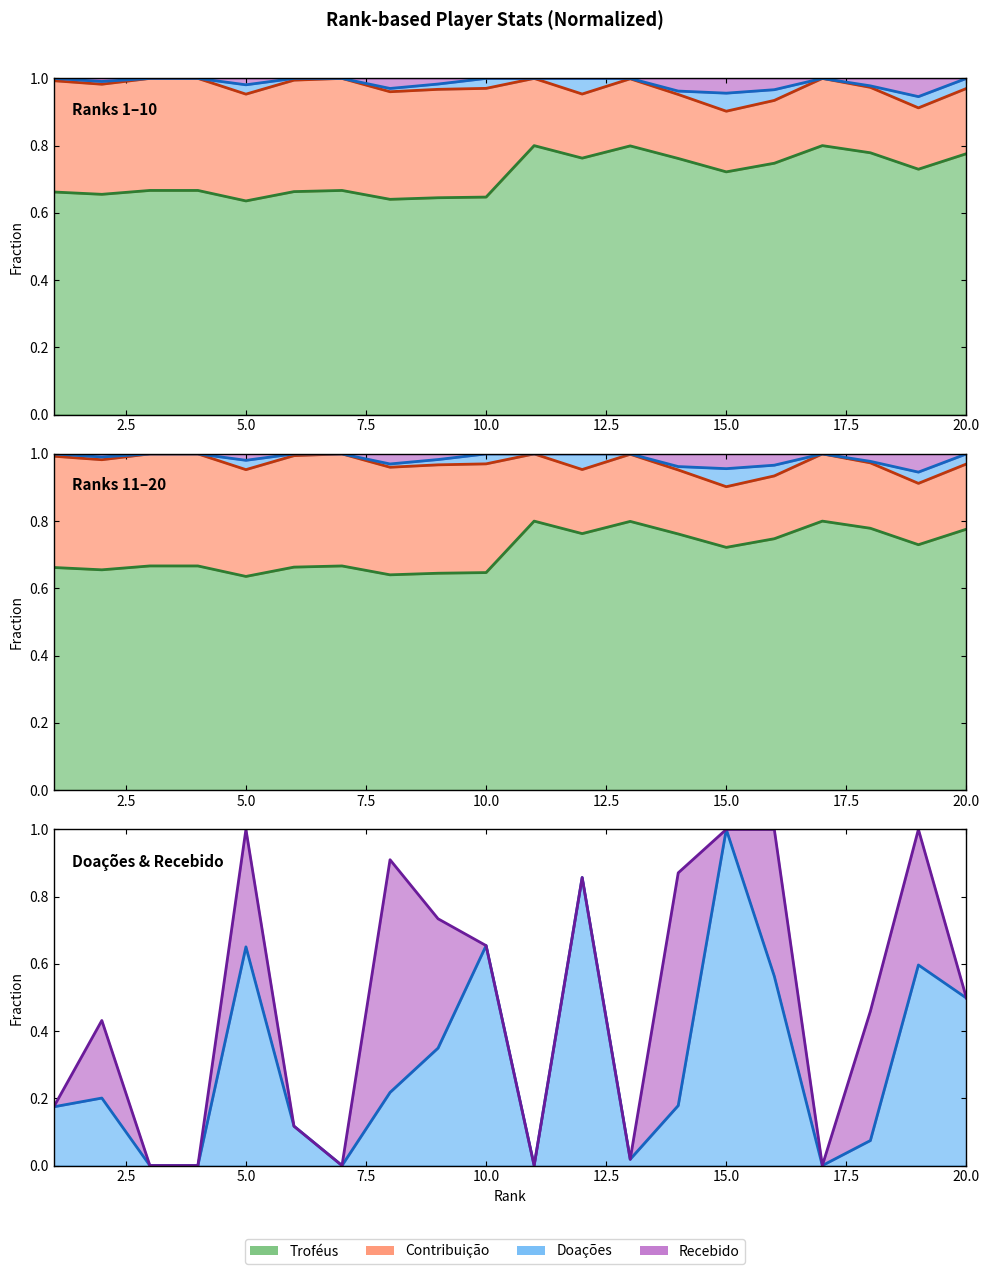

What is the value of the Doações point at the 1st from the left?

0.2